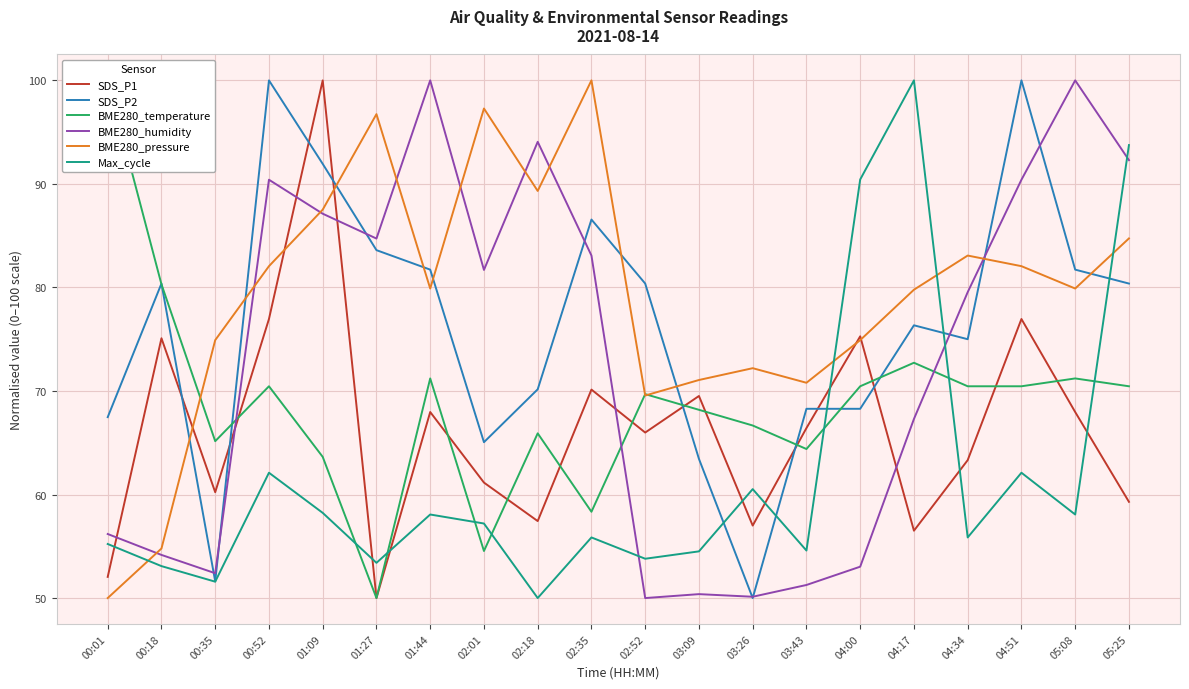

How many series are shown in this chart?

6